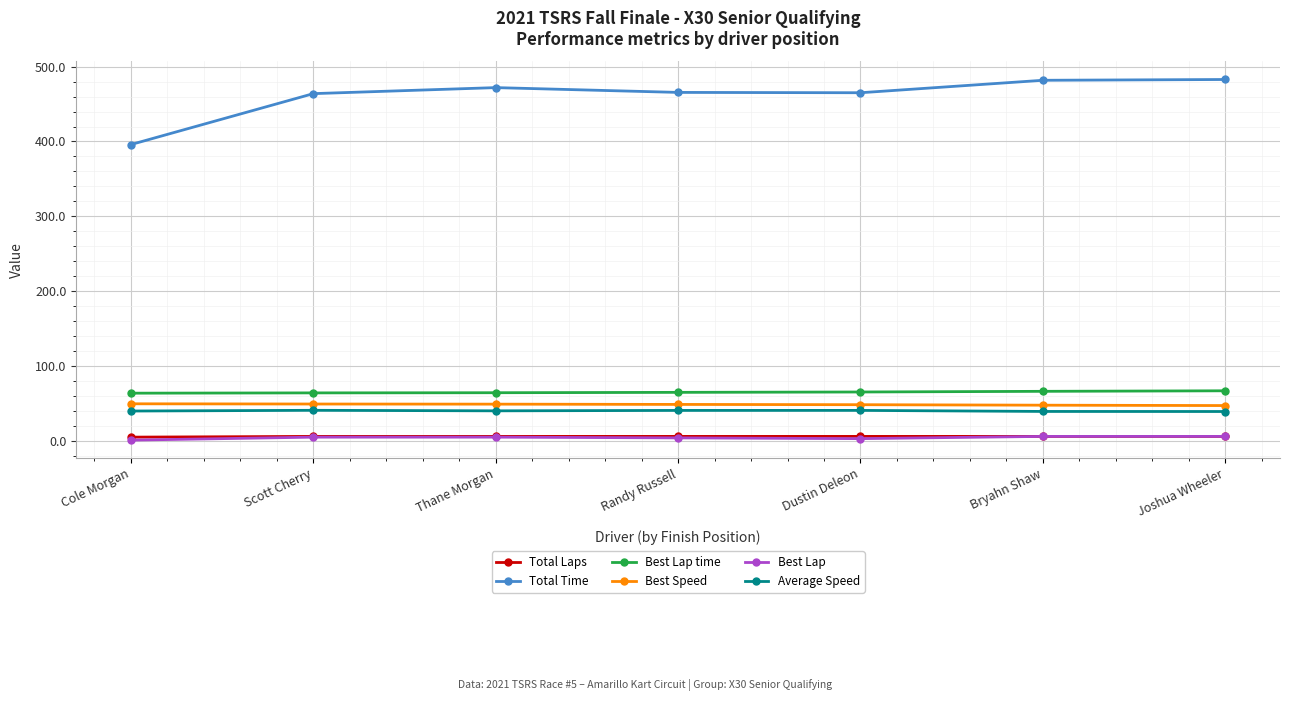

What is the label of the 1st point from the left?

Cole Morgan